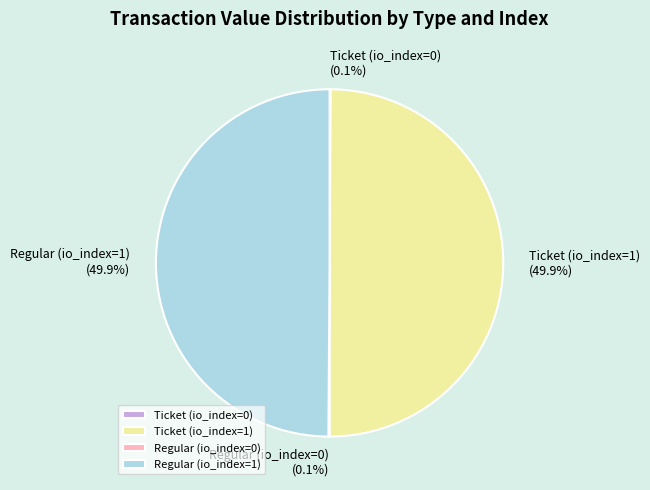

Is the sum of Ticket (io_index=1) and Regular (io_index=1) greater than half?

Yes